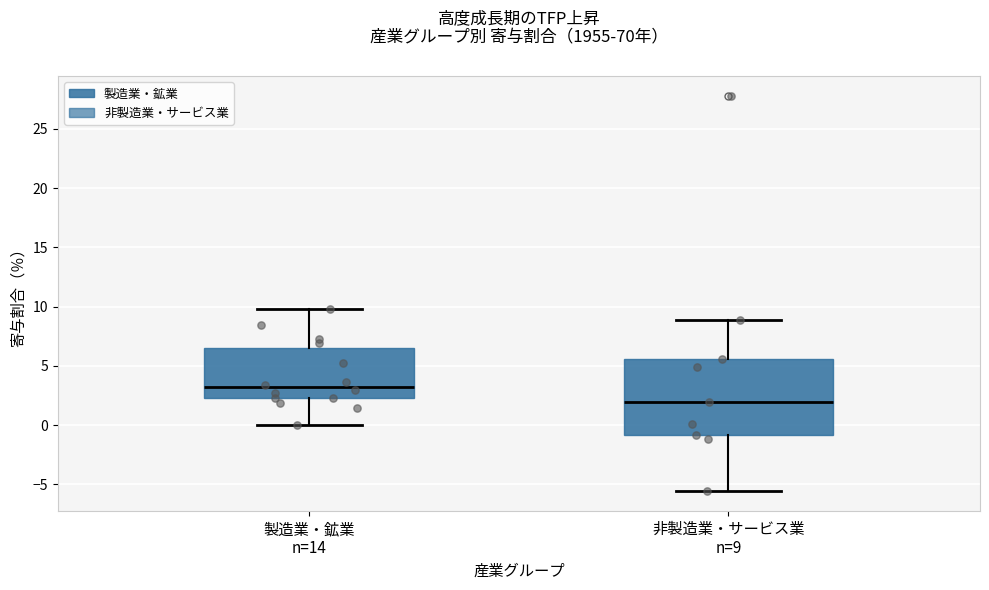

Reading left to right, transcribe this box plot: for each box, give where its median line is, the range the box spans, and where its two whiskers end, as read against the y-axis. The values are not printed on the chart, so give them approximately, as read against the axis.

製造業・鉱業 n=14: median 3.0, box 2.5 to 6.5, whiskers 0.0 to 10.0
非製造業・サービス業 n=9: median 2.0, box -1.0 to 5.5, whiskers -5.5 to 9.0